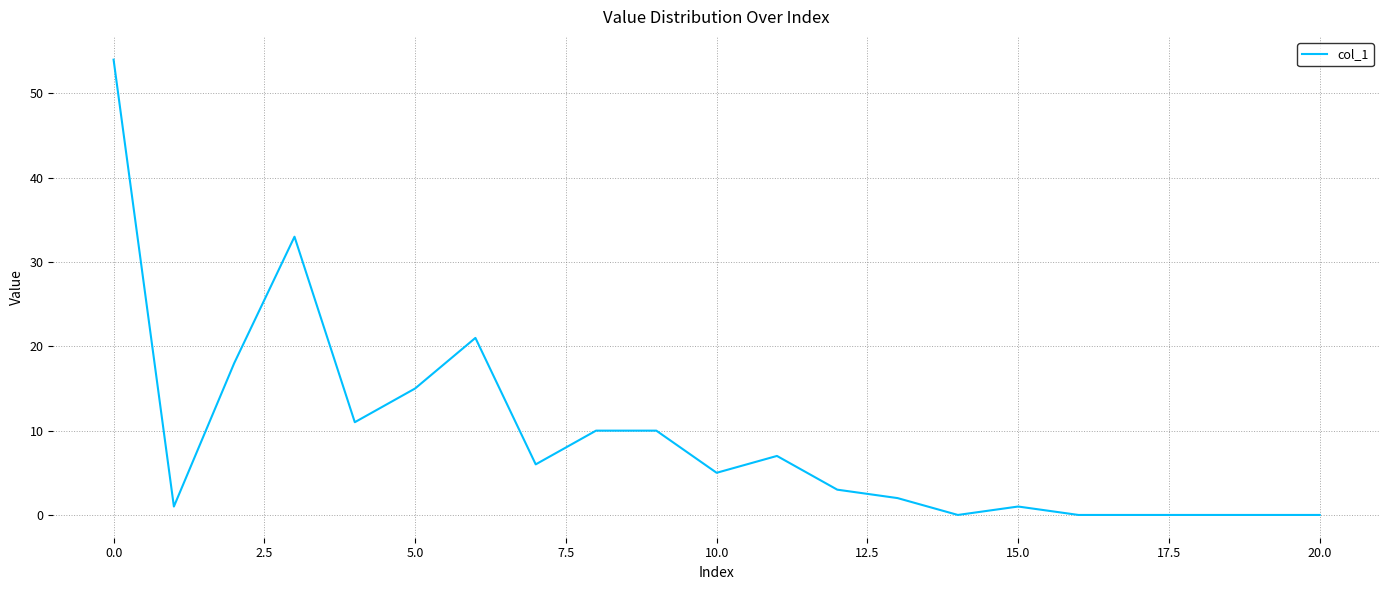

How many lines are shown in the chart?

1